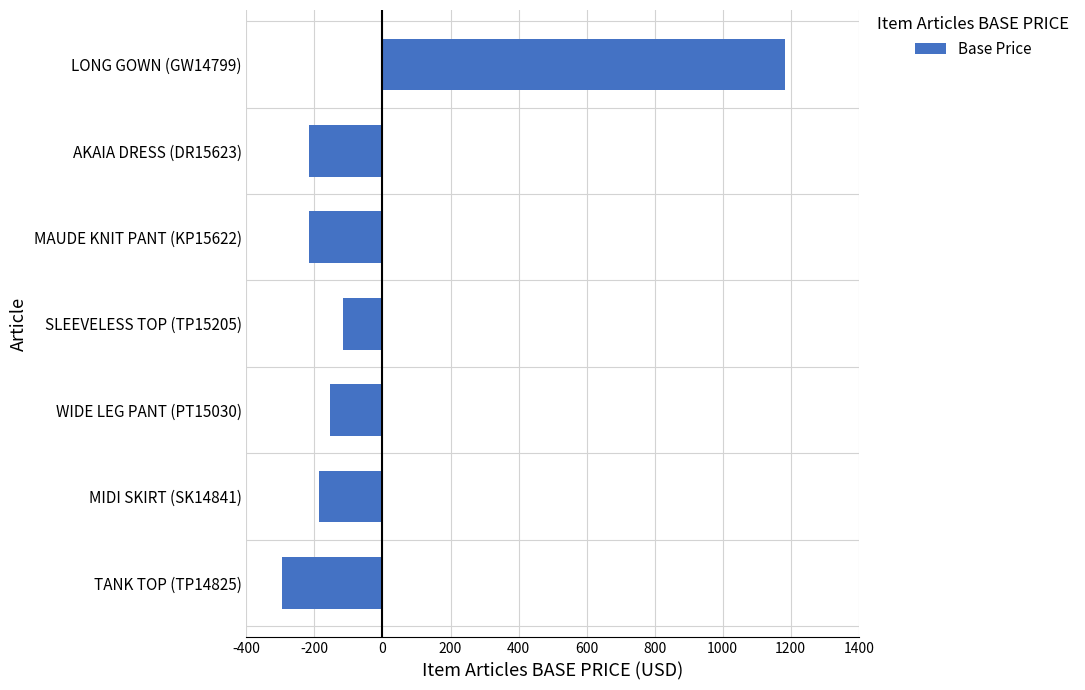

What is the minimum value shown in the chart?

-295.7